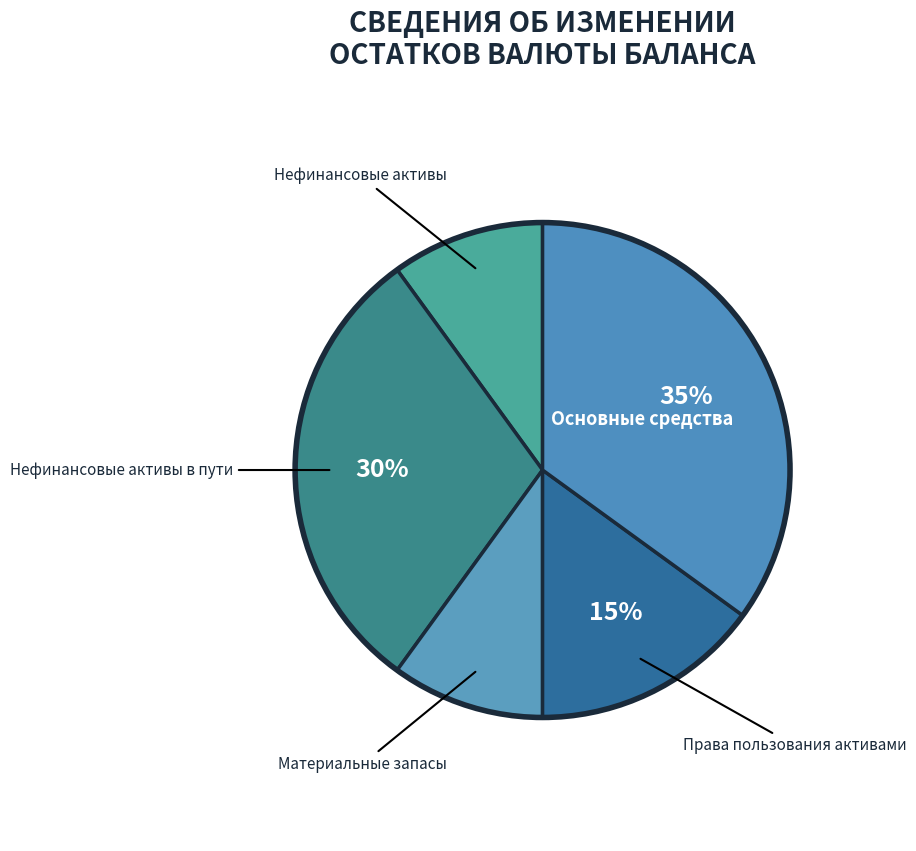

How many segments does this pie chart have?

5